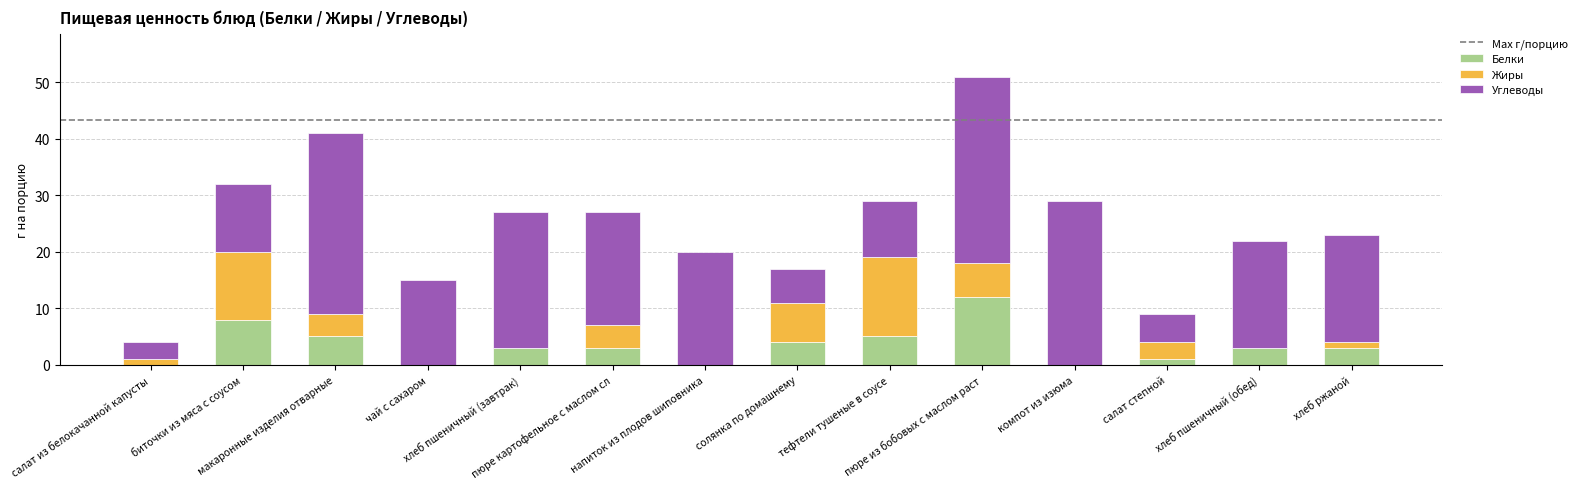

Does the chart contain stacked bars?

Yes